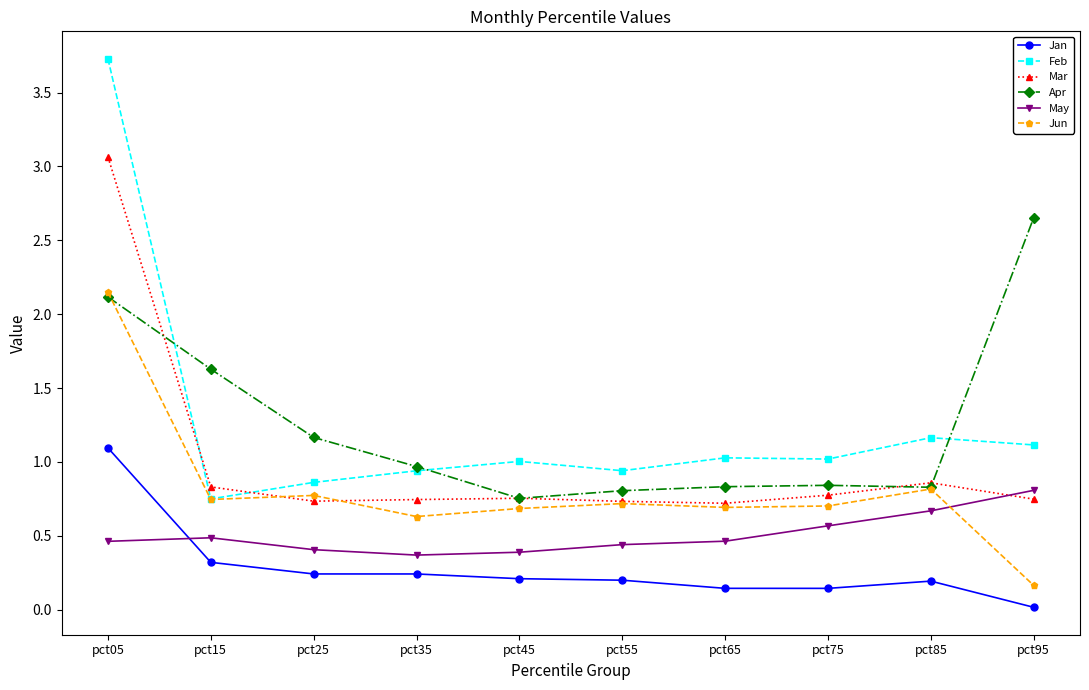

True or false: Mar has a value of 0.8 at pct45.

True